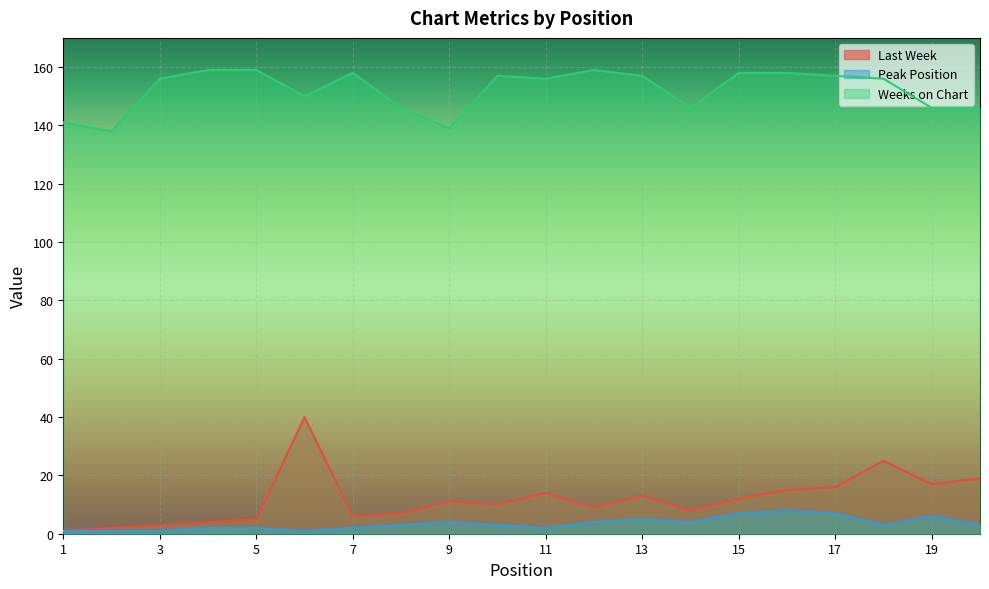

True or false: Peak Position has more than 2 interior local peaks.

True